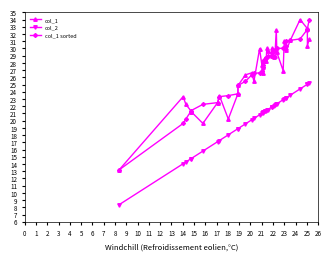

True or false: col_1 and col_2 cross at least once.

False